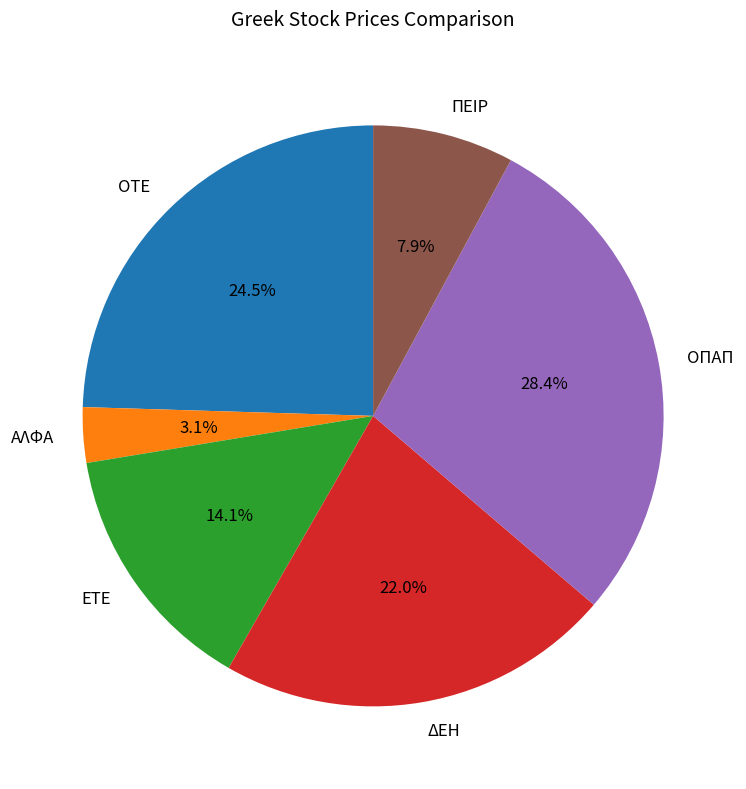

To the nearest percent, what is the difference between the largest and smallest slice percentages?

25%